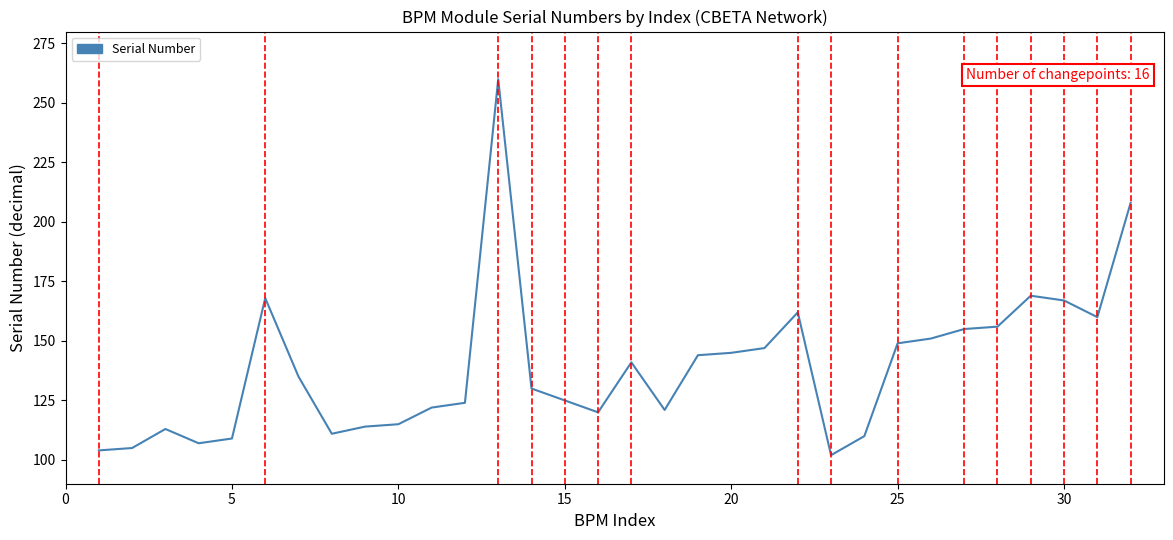

What is the minimum value shown in the chart?

102